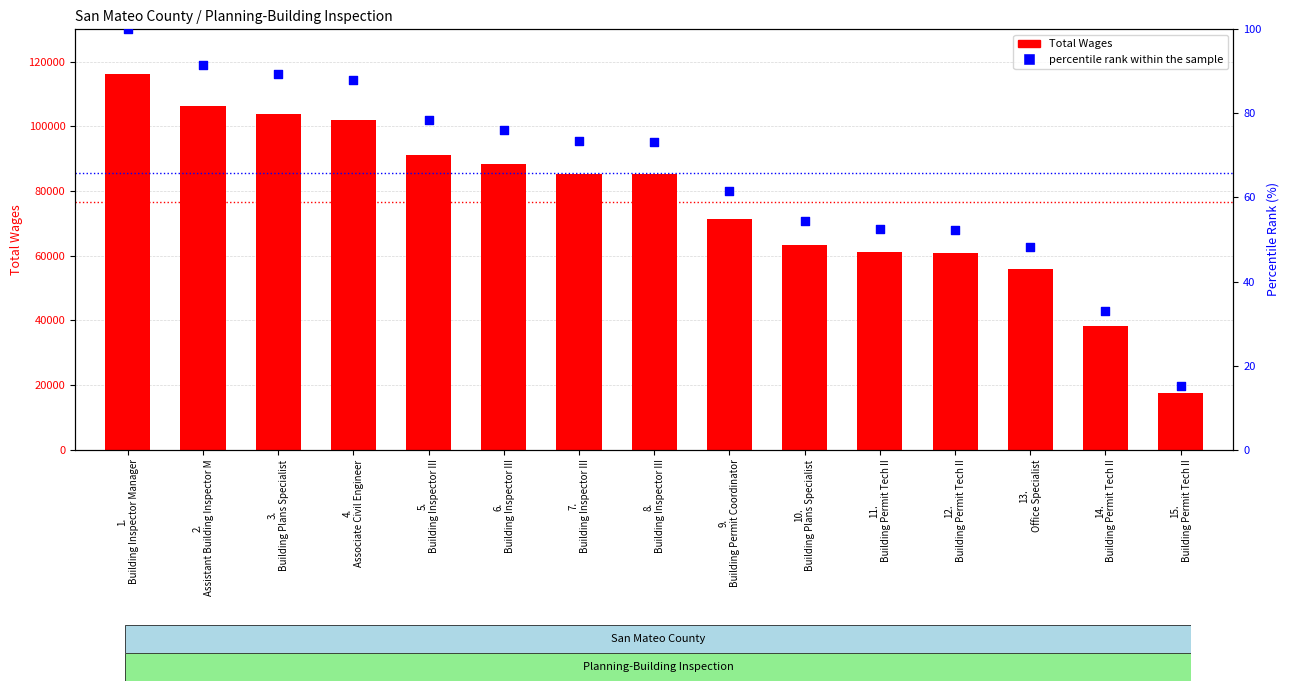

At how many categories does at least one series exceed 75878?

8